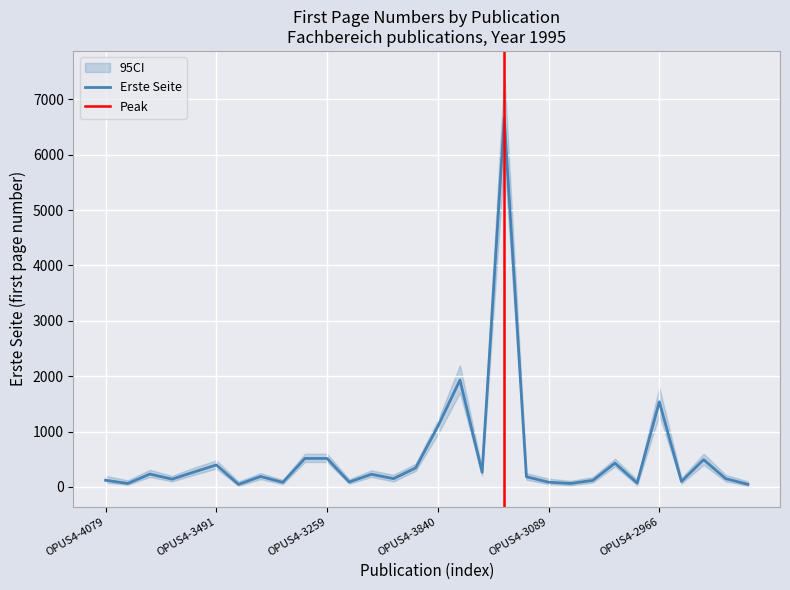

The value of Erste Seite at OPUS4-3335 is 220. True or false?

False